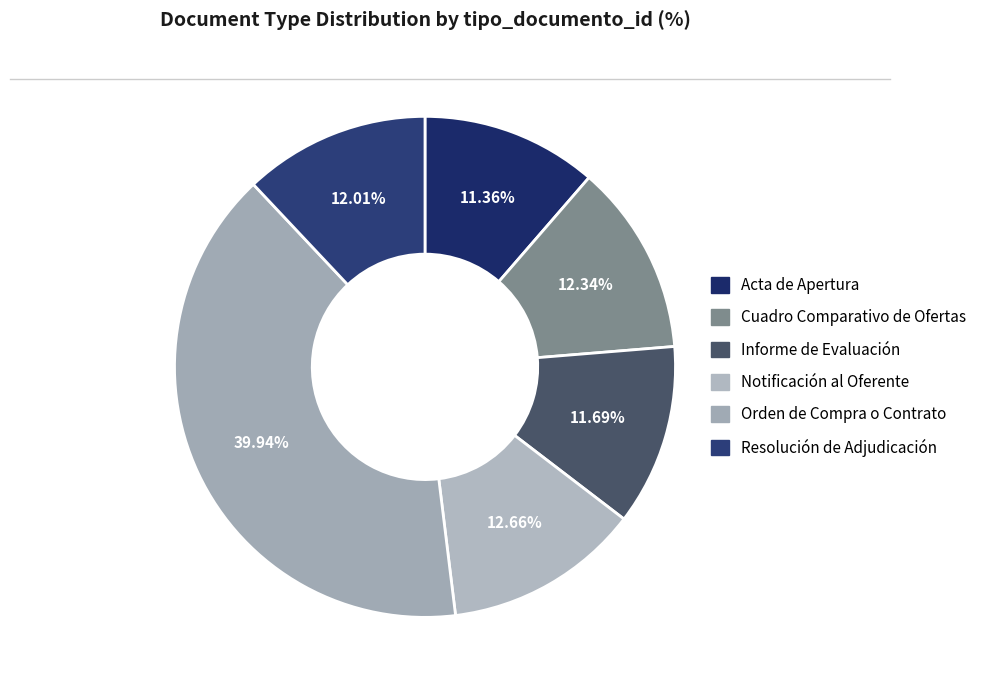

How many slices are in this pie chart?

6